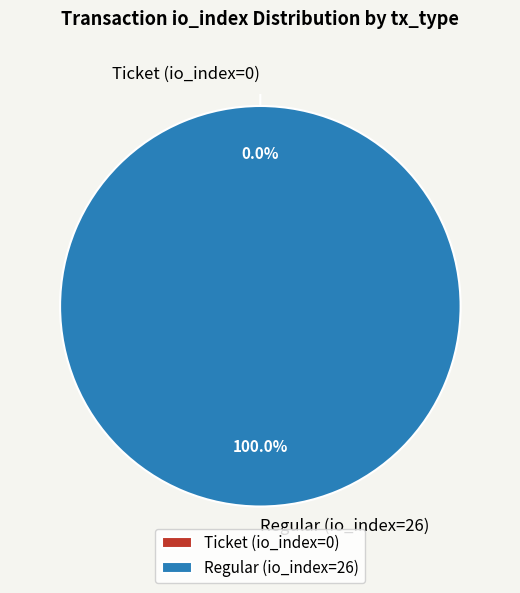

Rank the categories by value from lowest to highest.

Ticket (io_index=0), Regular (io_index=26)